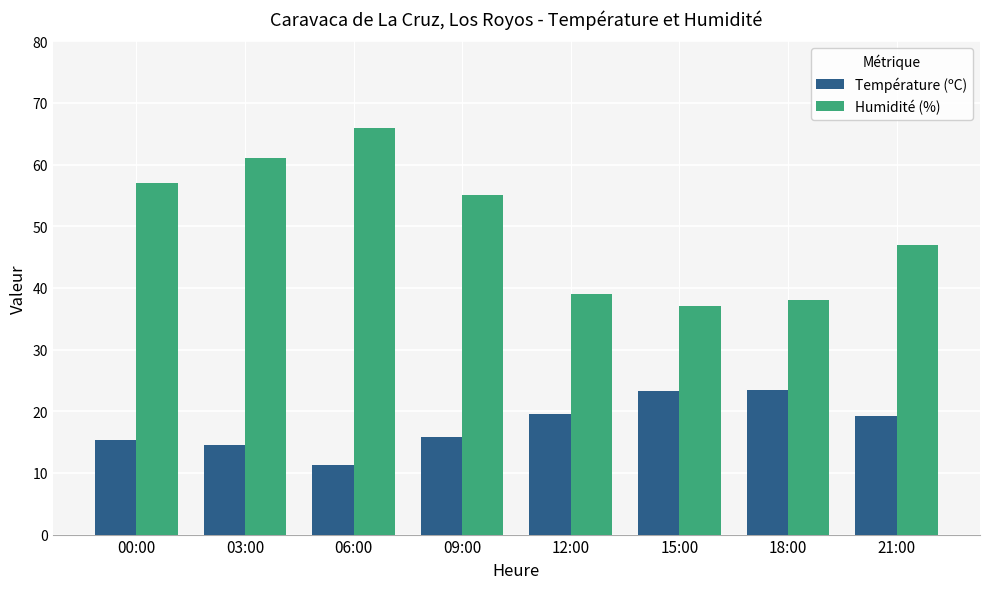

Is it true that Température (ºC) equals 19.3 at 21:00?

True